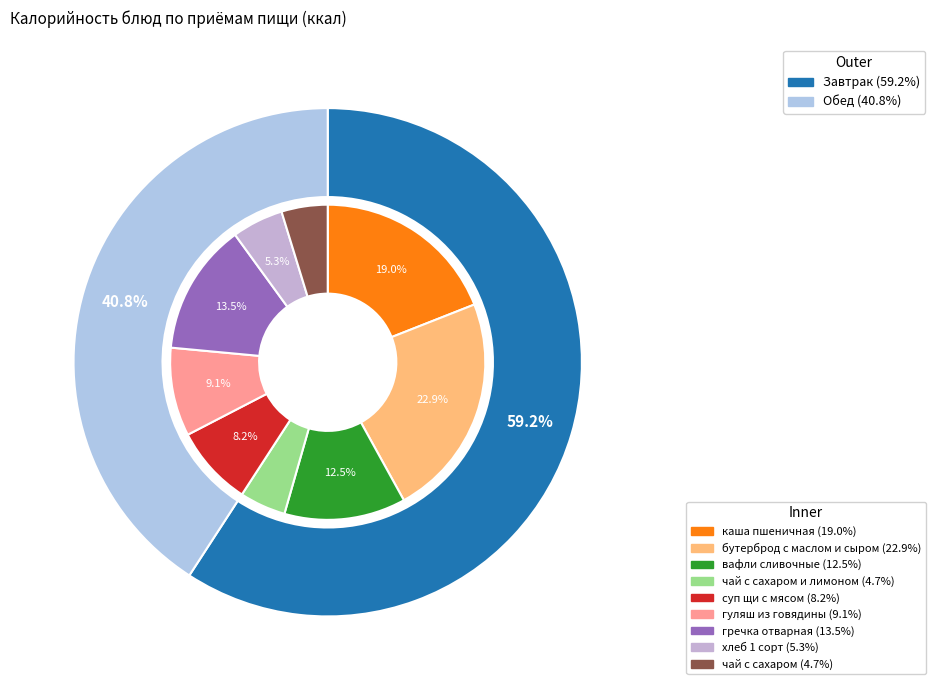

Does any single category account for the majority?

No